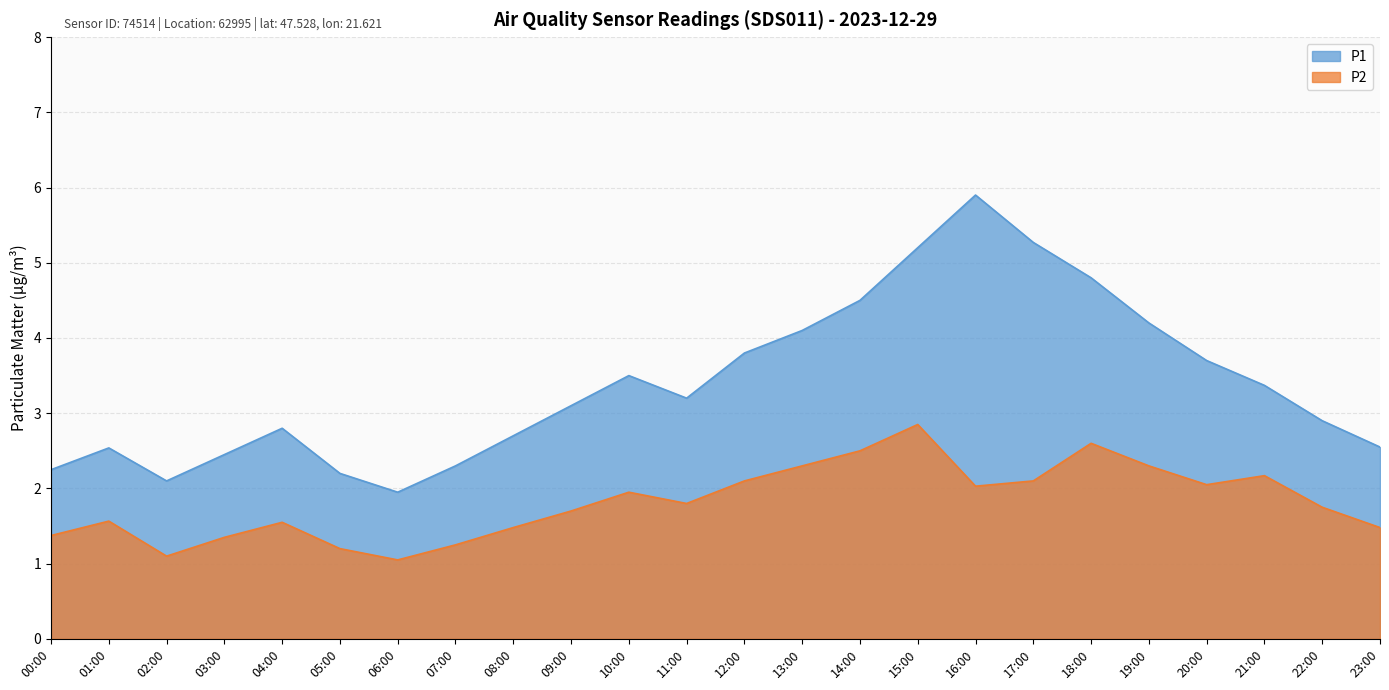

At which category does the chart reach its peak across all series?

16:00